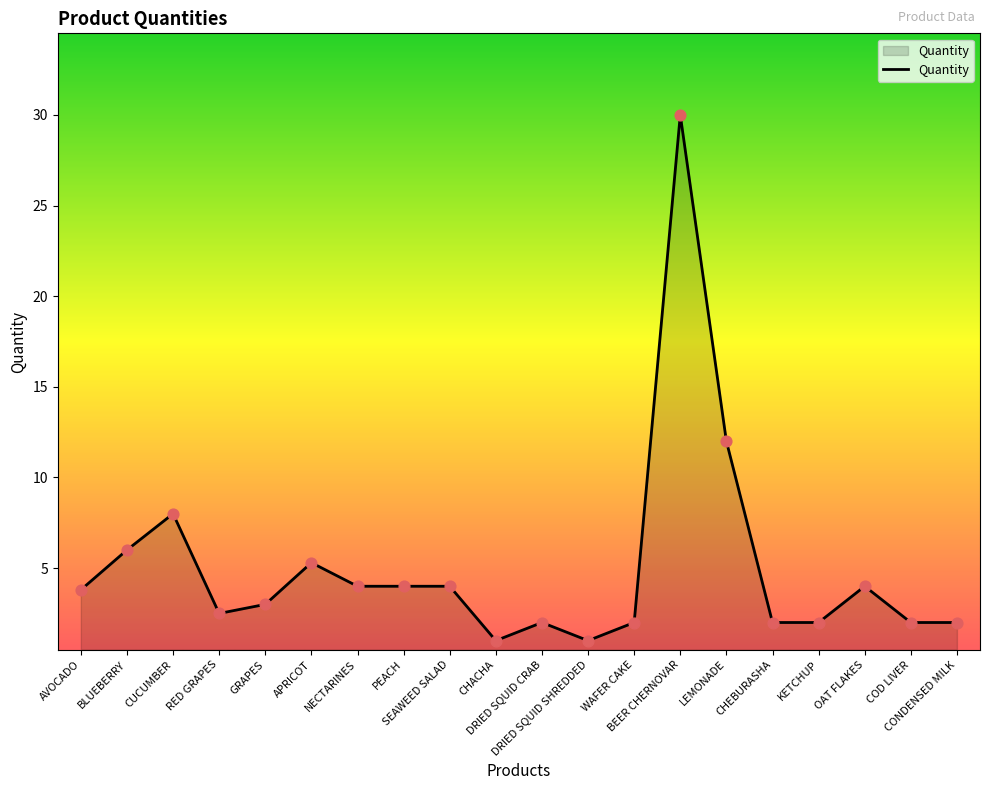

What is the change in value from AVOCADO to COD LIVER?

-1.8